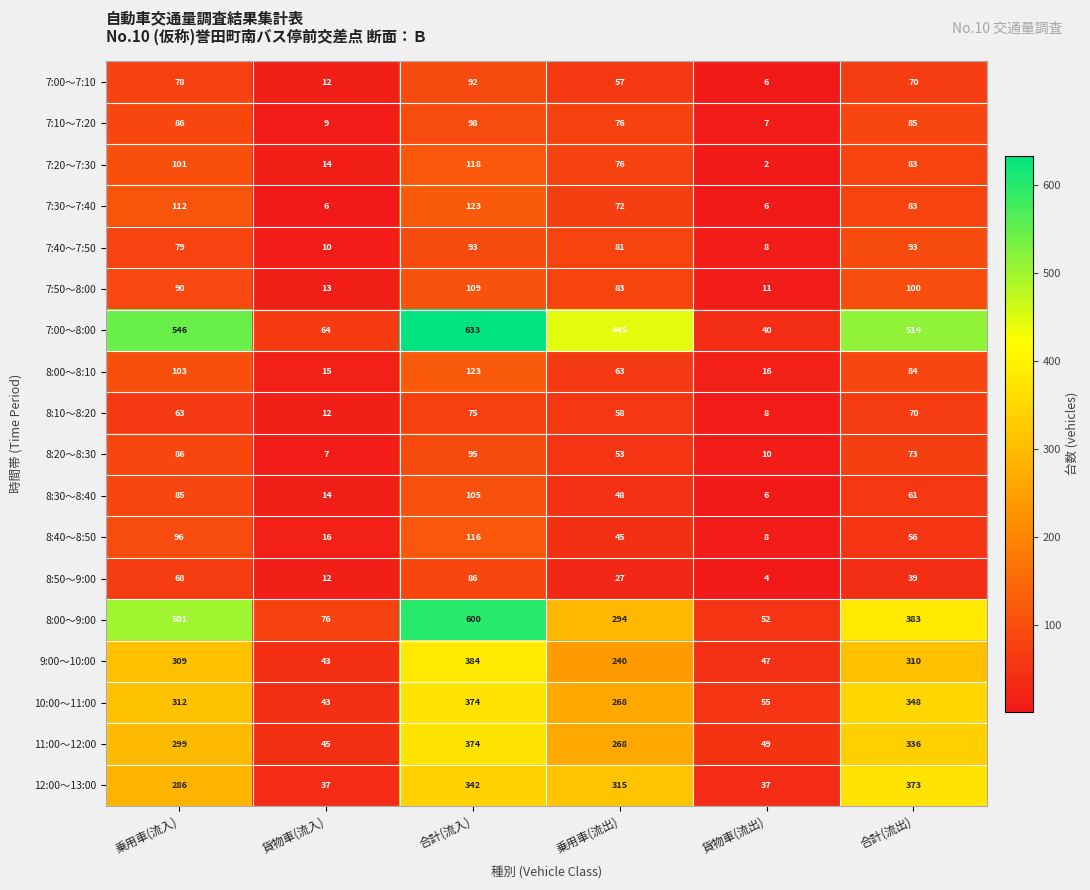

What is the maximum value for 8:20～8:30?

95